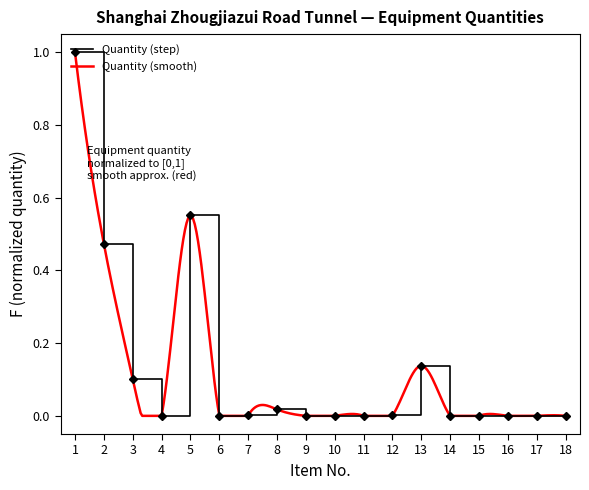

Does the chart have visible grid lines?

No